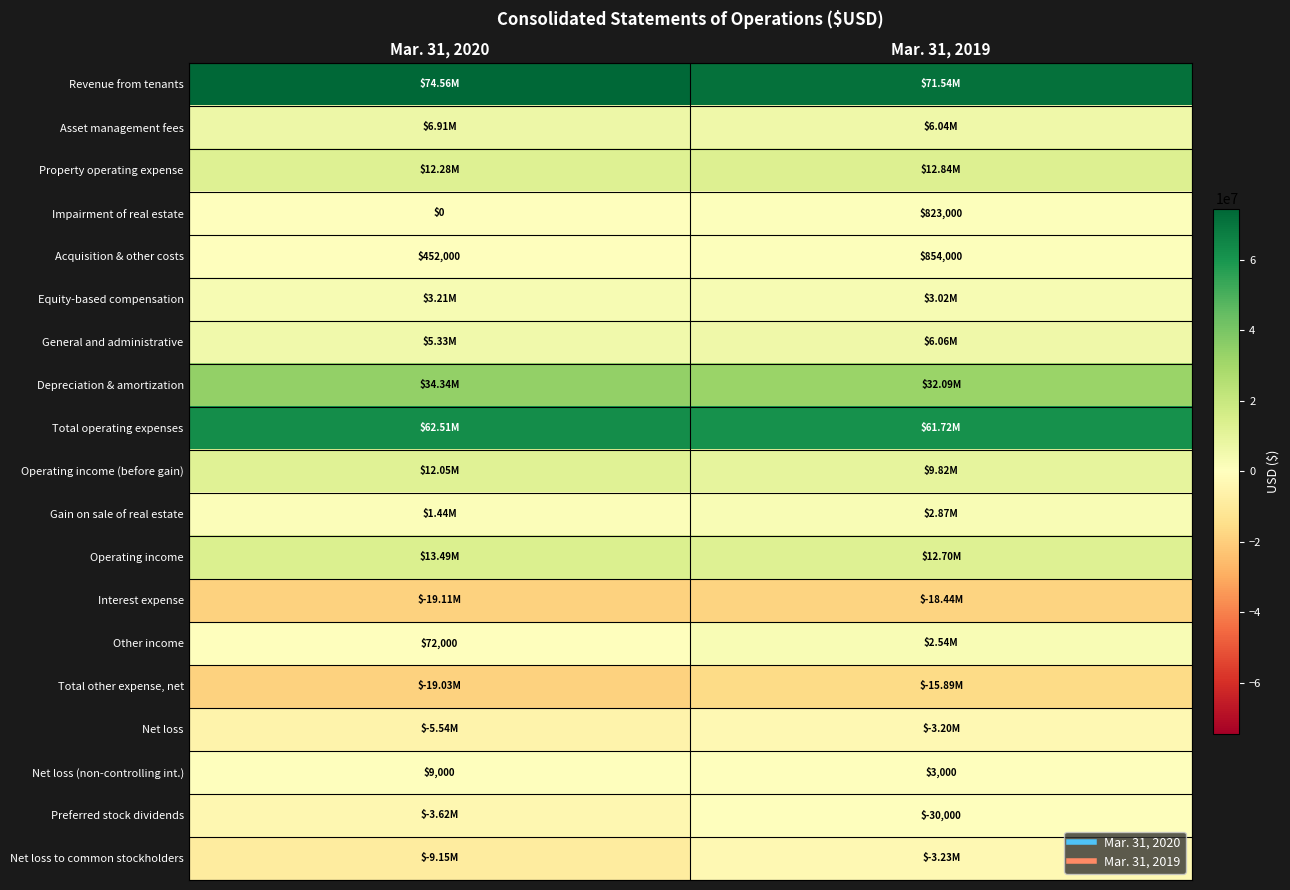

Which category has the highest value across all series?

Mar. 31, 2020